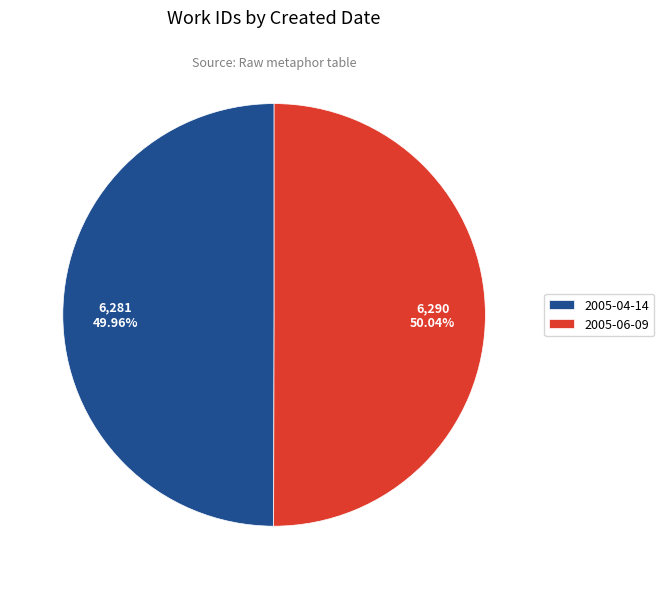

Is it true that 2005-04-14 is 50% of the pie?

True